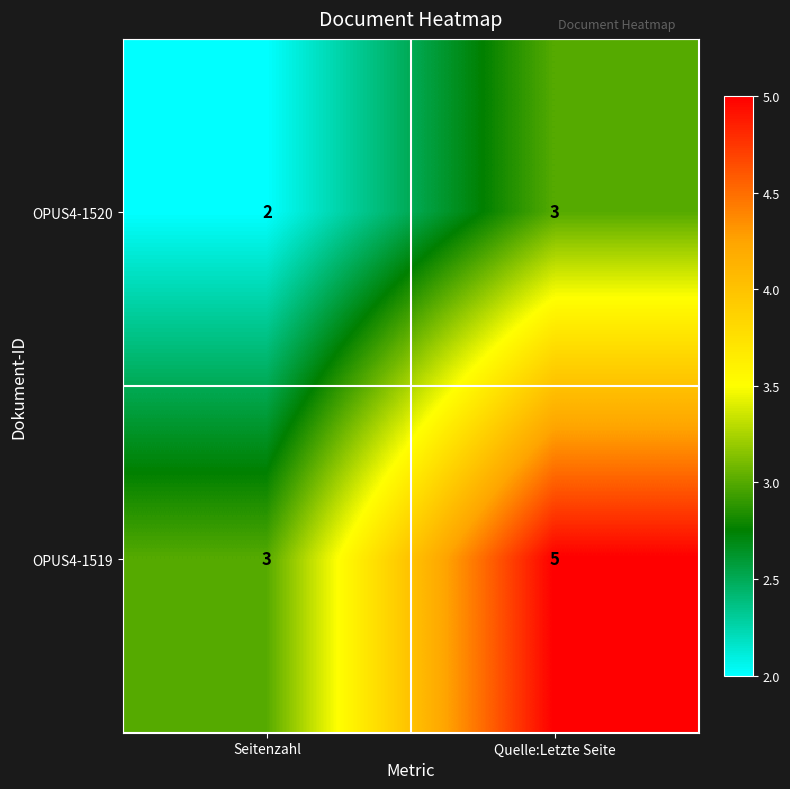

At which category is the sum across all series the highest?

Quelle:Letzte Seite